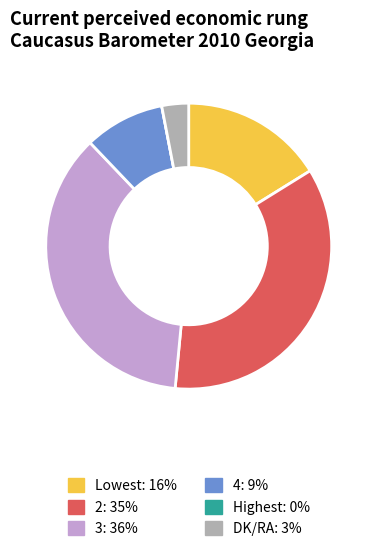

True or false: 2 accounts for 35% of the total.

True